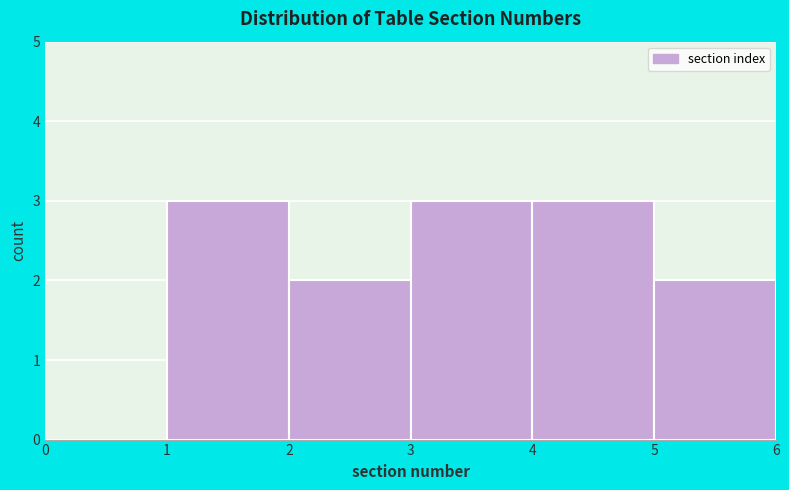

What is the height of the bar covering 5 to 6 on the x-axis? The values are not printed on the chart, so give them approximately, as read against the axis.

2